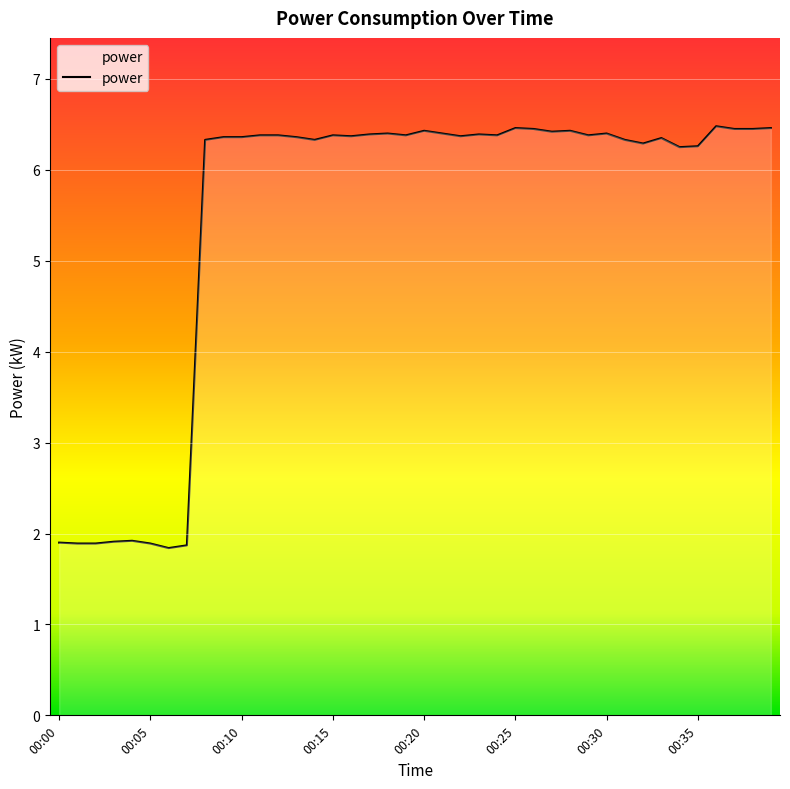

What is the difference between the maximum and minimum values?

4.6